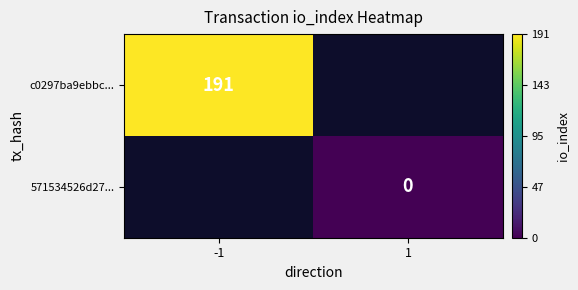

True or false: c0297ba9ebbc... has a value of 281 at -1.

False